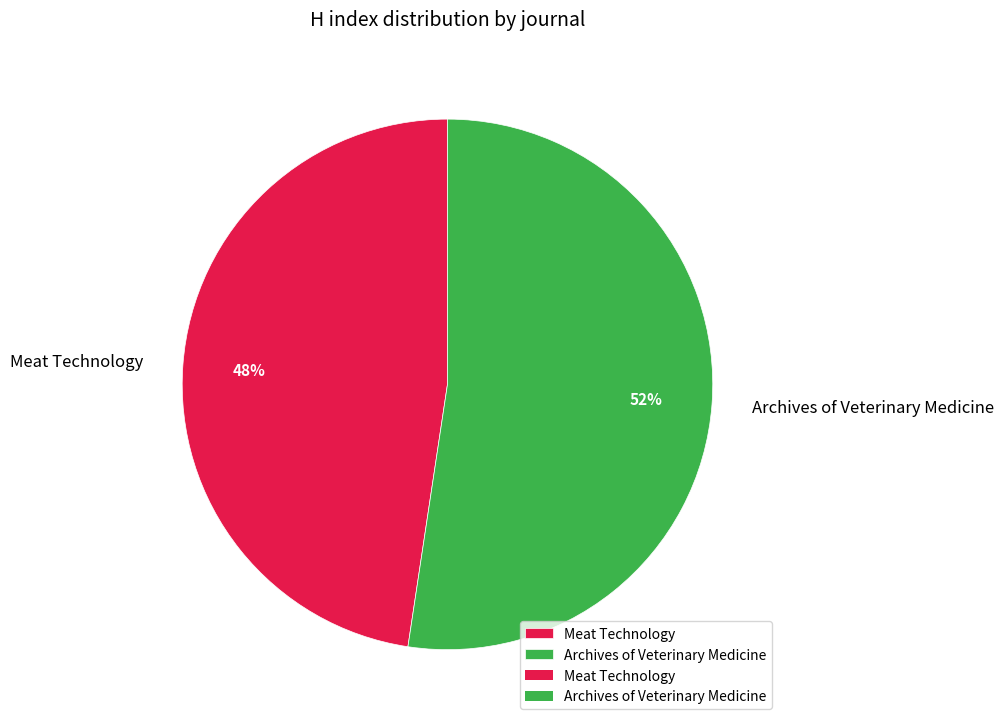

Combined, do Meat Technology and Archives of Veterinary Medicine account for over 50%?

Yes